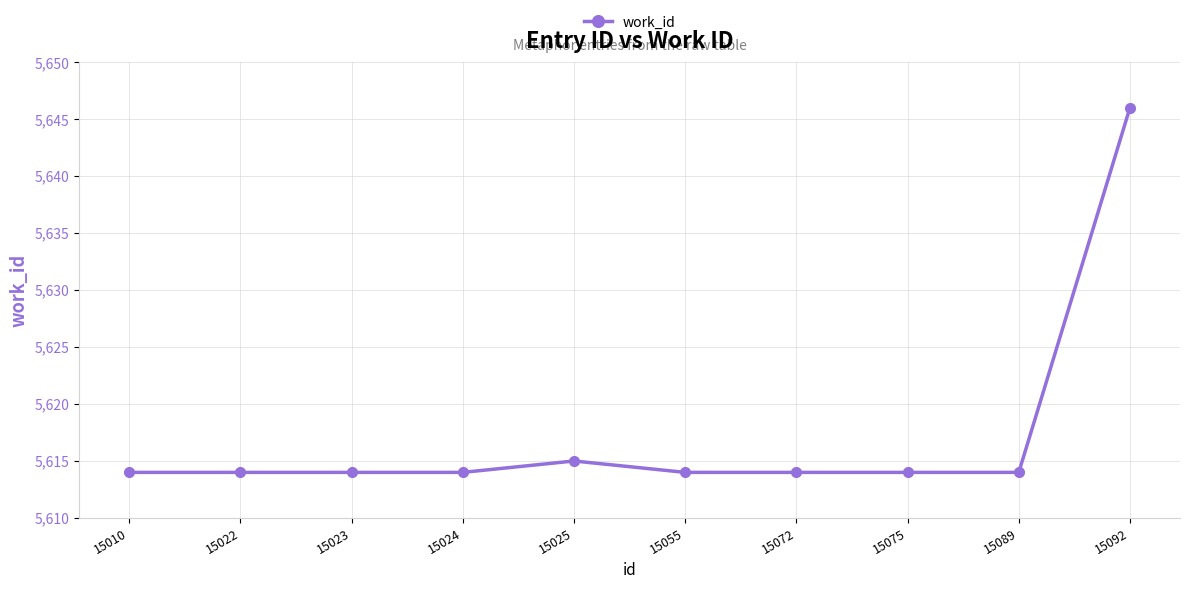

Reading right to left, what are all the values shown in this chart?

15092=5646	15089=5614	15075=5614	15072=5614	15055=5614	15025=5615	15024=5614	15023=5614	15022=5614	15010=5614